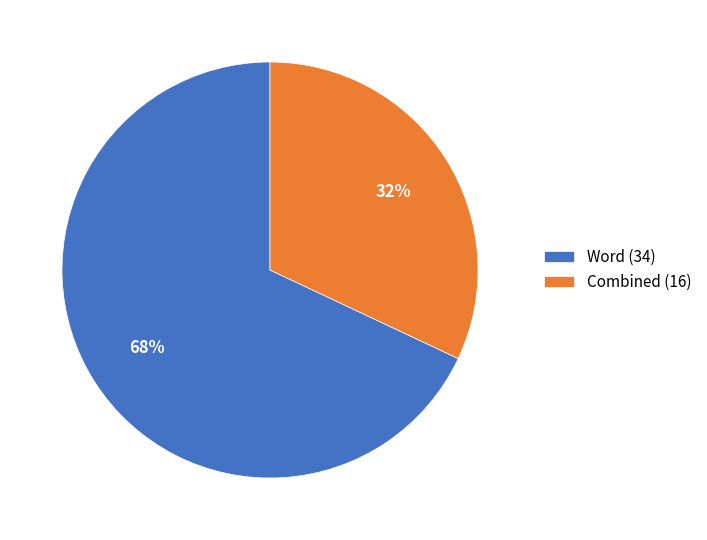

Is the sum of Word (34) and Combined (16) greater than half?

Yes